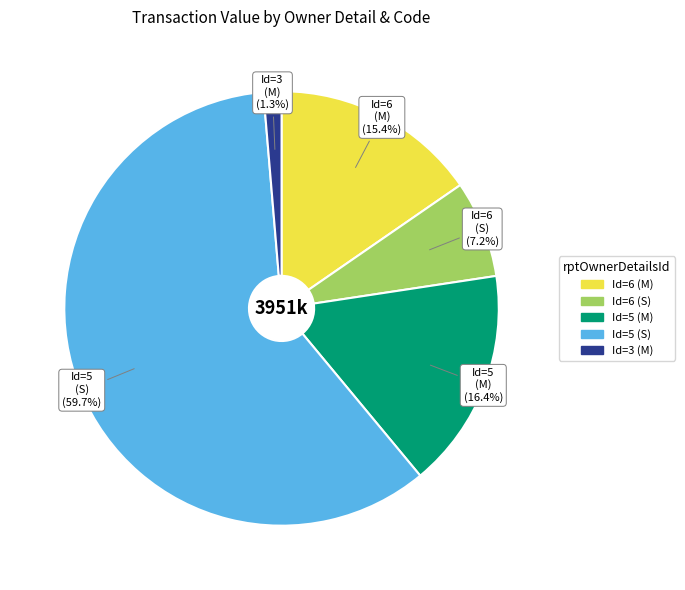

To the nearest percent, what is the average slice percentage?

20%